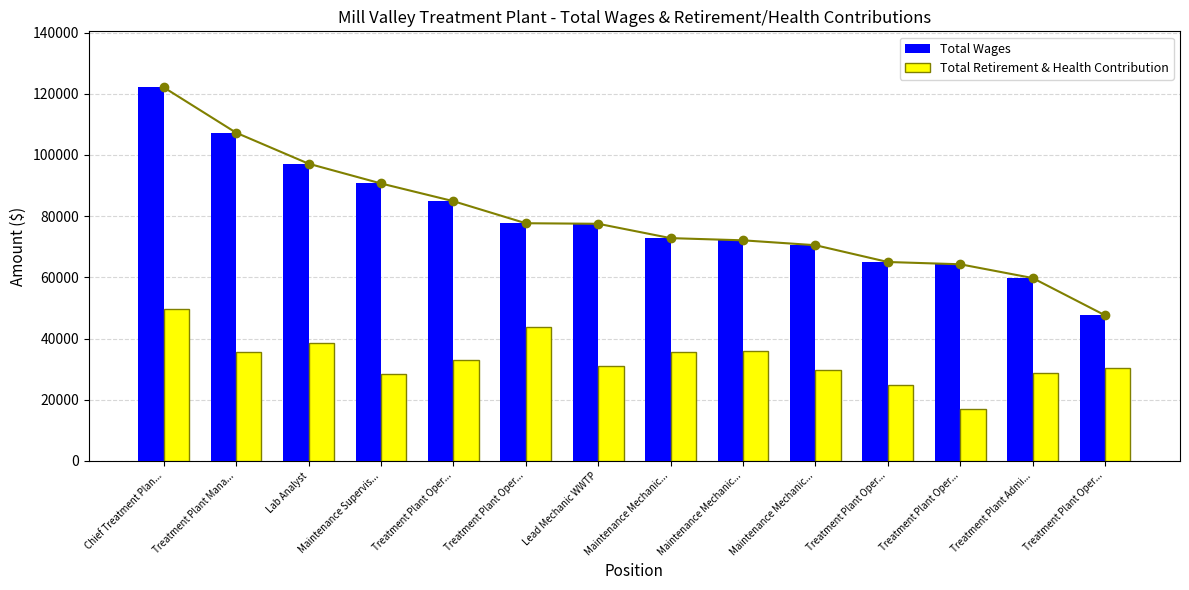

What is the approximate value of Total Wages at Maintenance Mechanic..., to the nearest 100?

72100